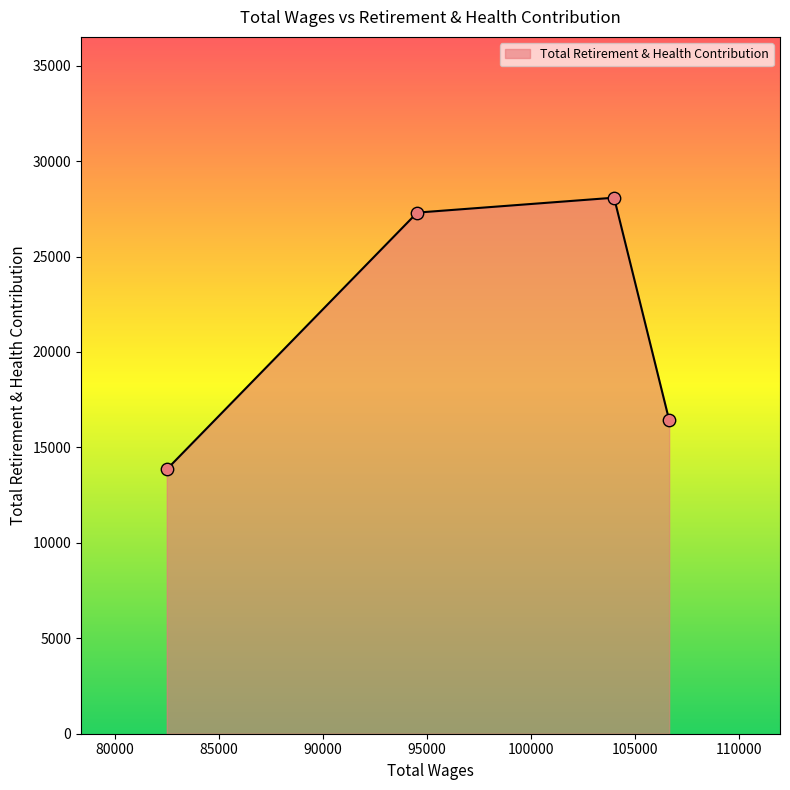

What is the maximum value shown in the chart?

28081